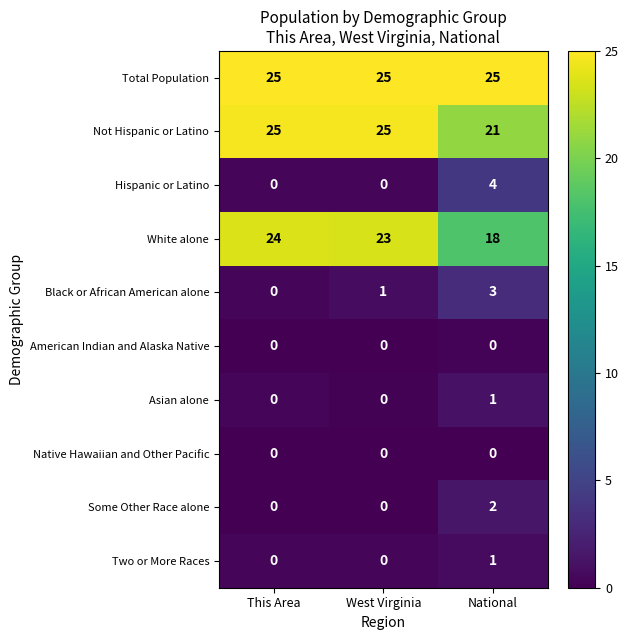

Which series has the largest total across all categories?

Total Population